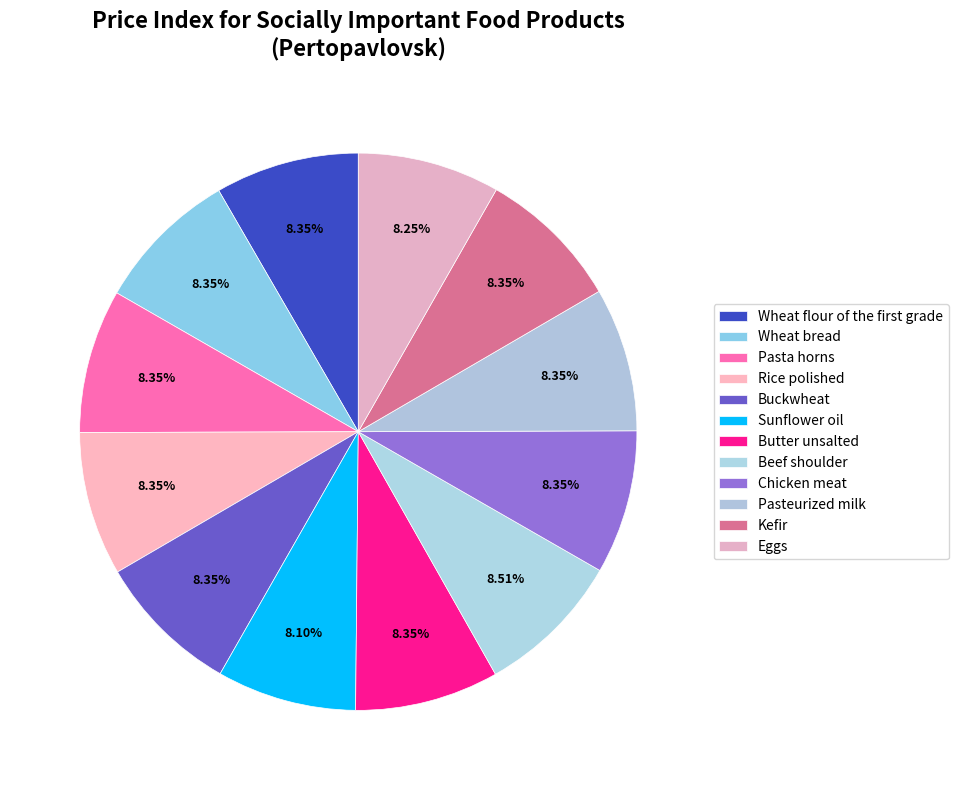

How many slices are in this pie chart?

12